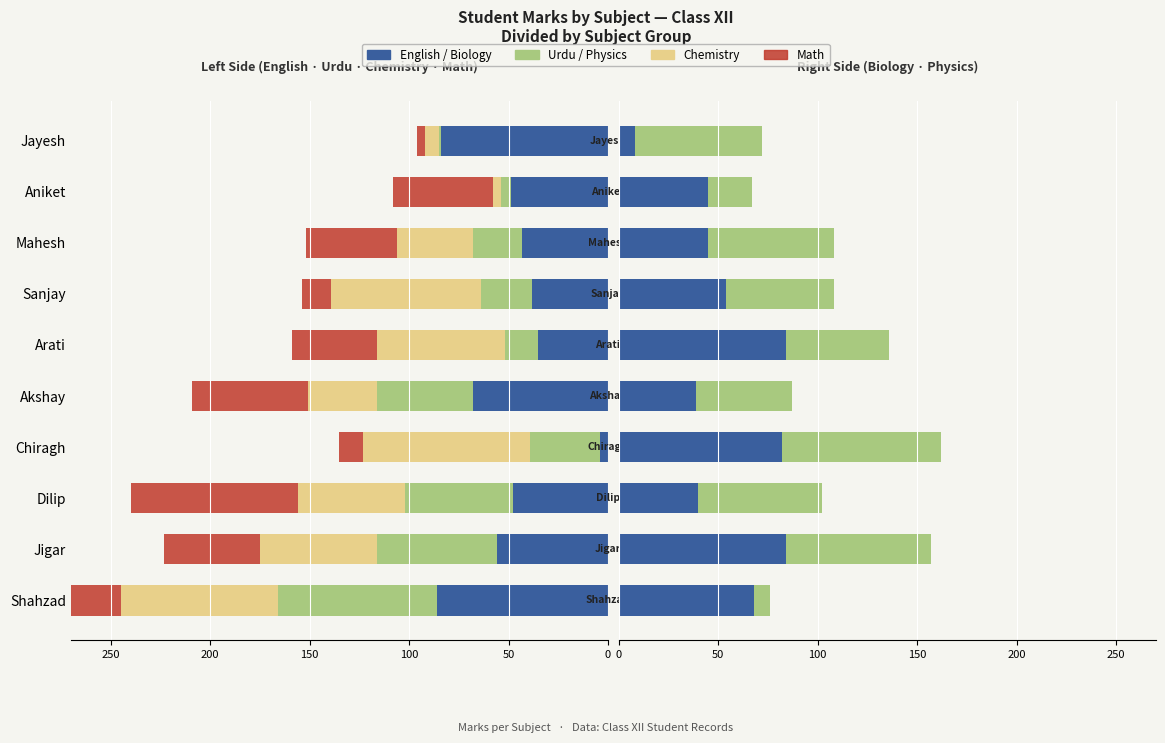

Does the chart contain stacked bars?

No